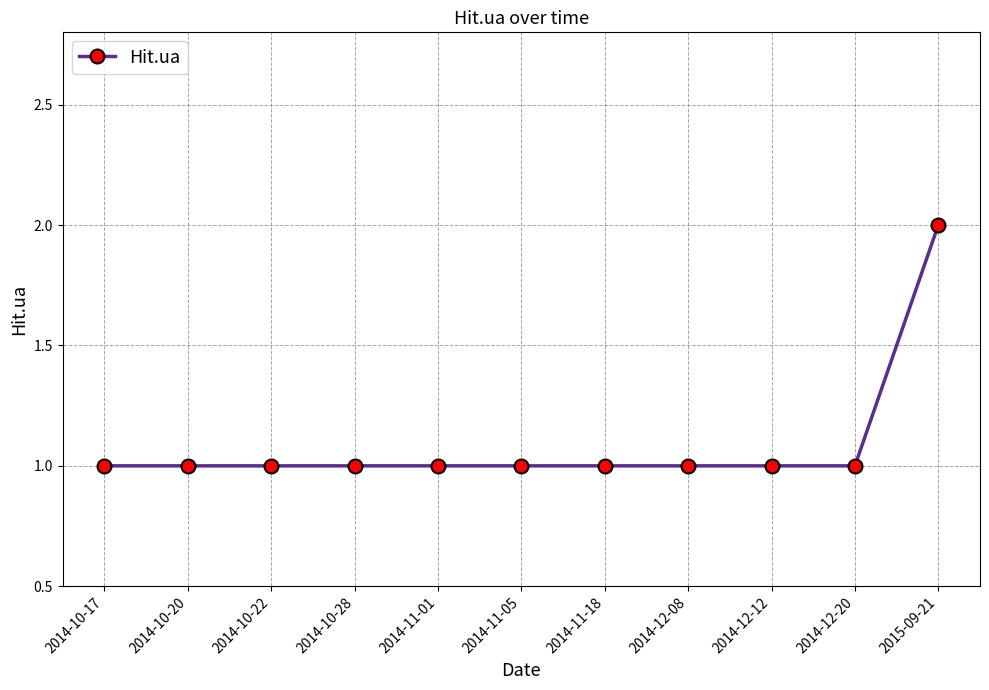

Read the value at 2014-11-18.

1